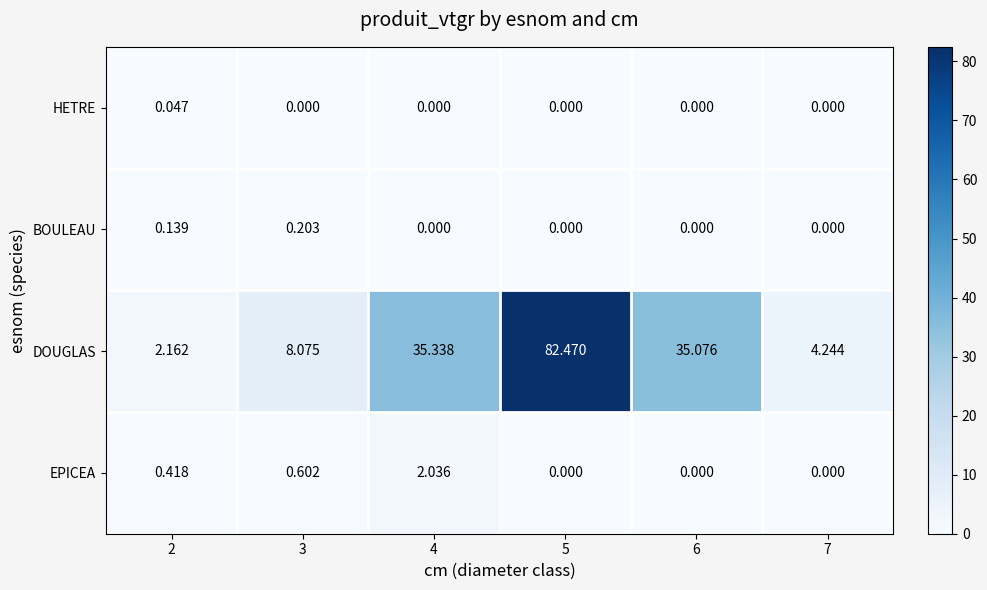

What is the spread (max minus min) of values at 5?

82.5